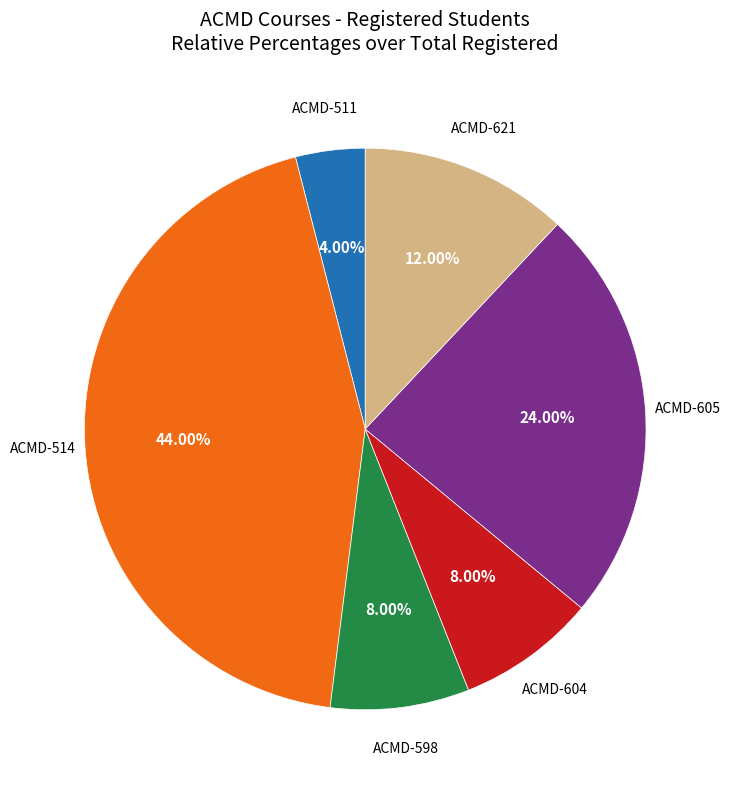

To the nearest percent, what is the difference between the largest and smallest slice percentages?

40%